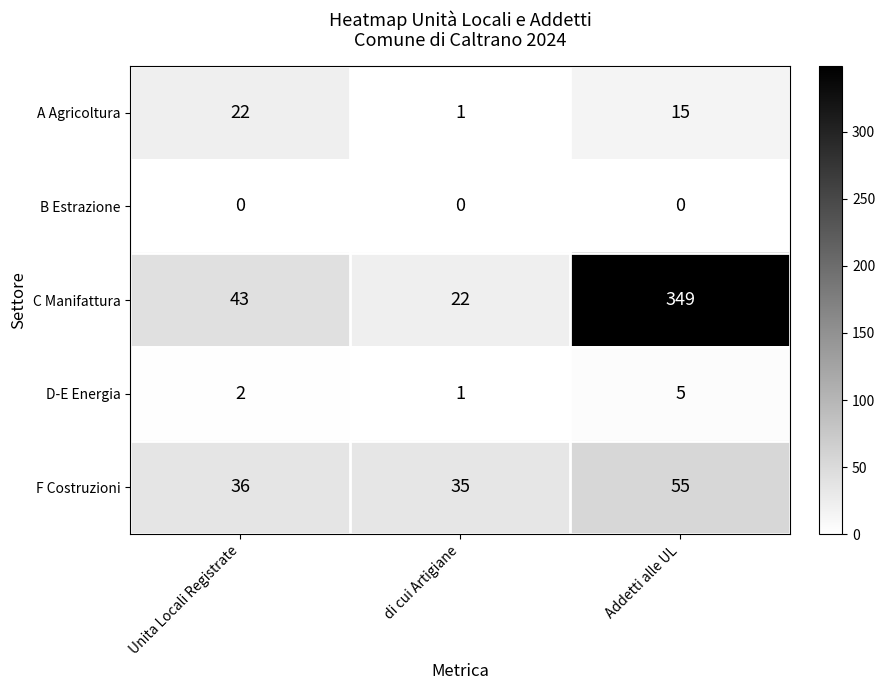

Reading left to right, transcribe all the data shown in this chart.

A Agricoltura: 22	1	15
B Estrazione: 0	0	0
C Manifattura: 43	22	349
D-E Energia: 2	1	5
F Costruzioni: 36	35	55